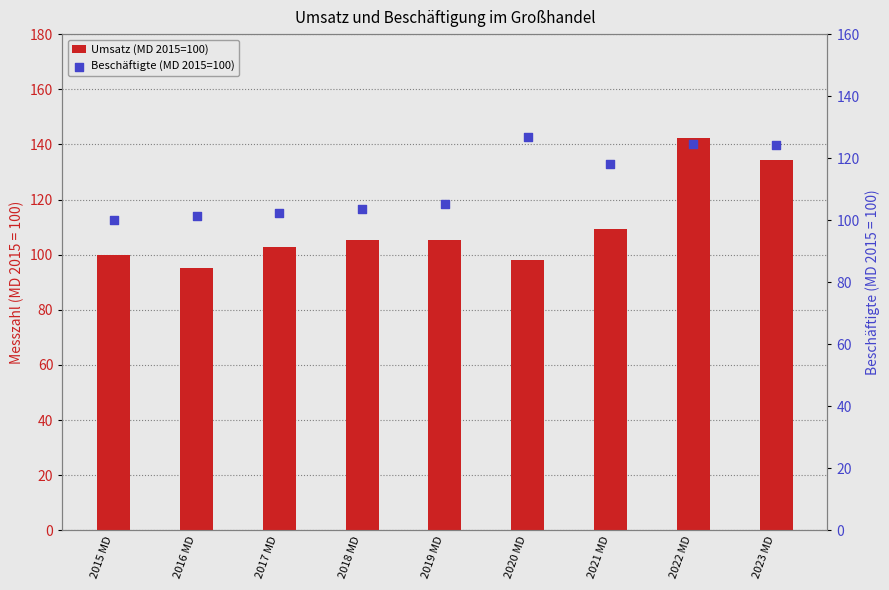

At how many categories does at least one series exceed 115?

4